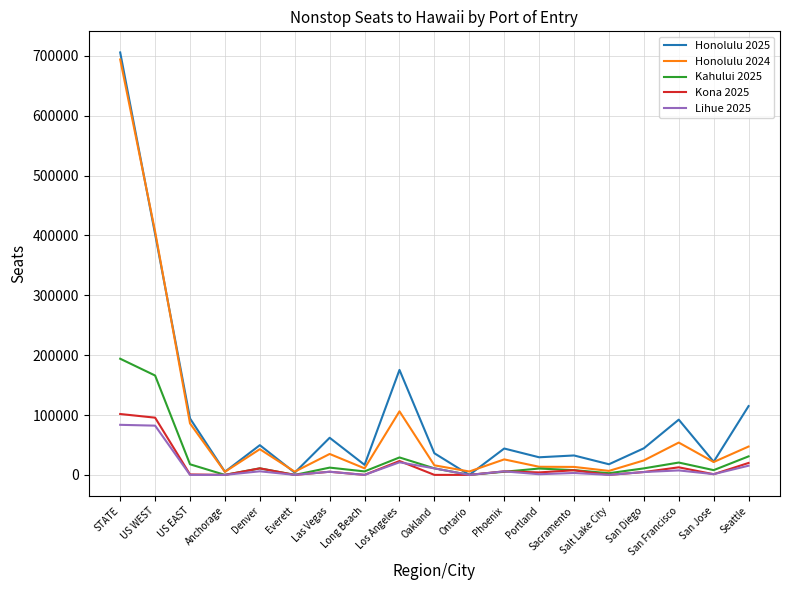

The value of Honolulu 2024 at Oakland is 15981. True or false?

True